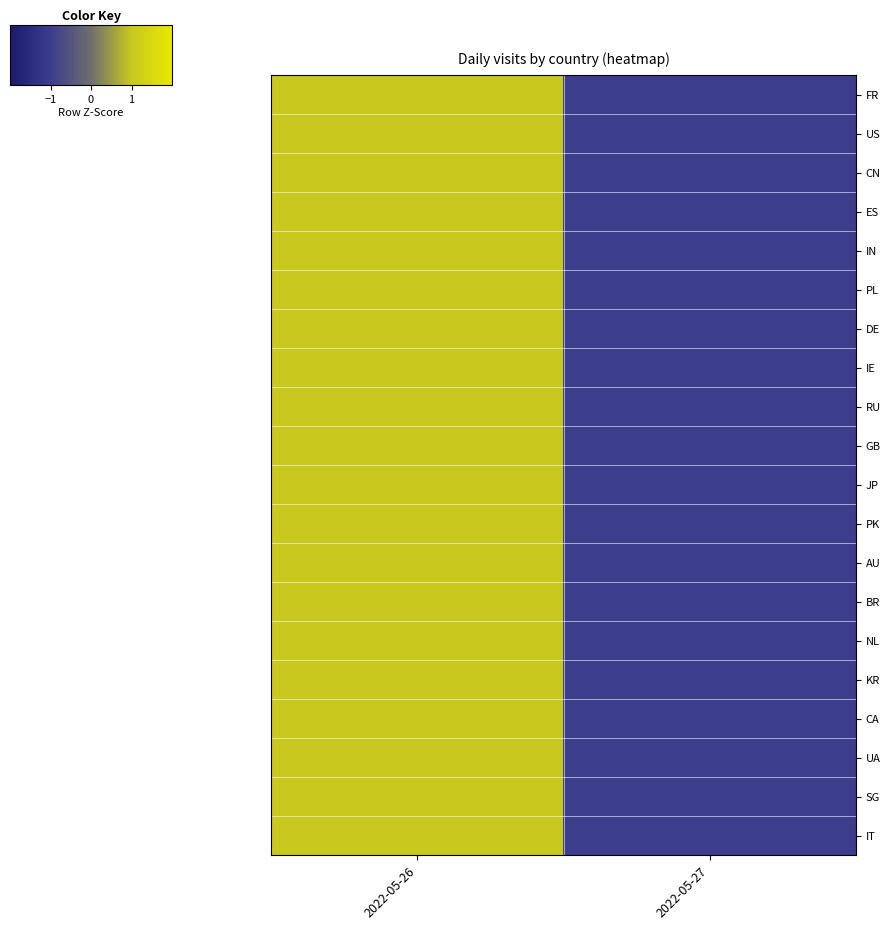

What is the greatest value displayed?

1